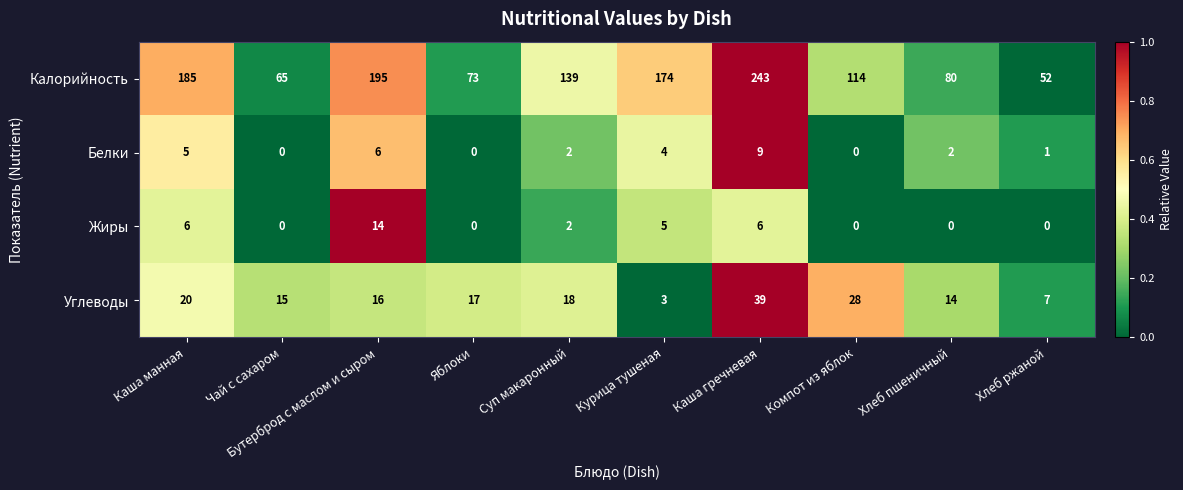

Which series has the widest spread of values?

Калорийность